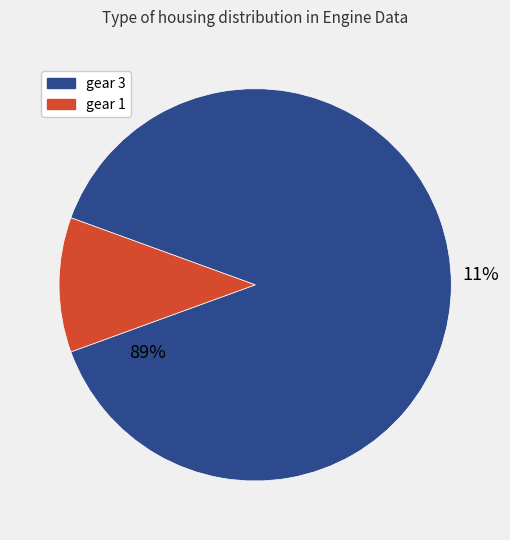

How many slices are in this pie chart?

2